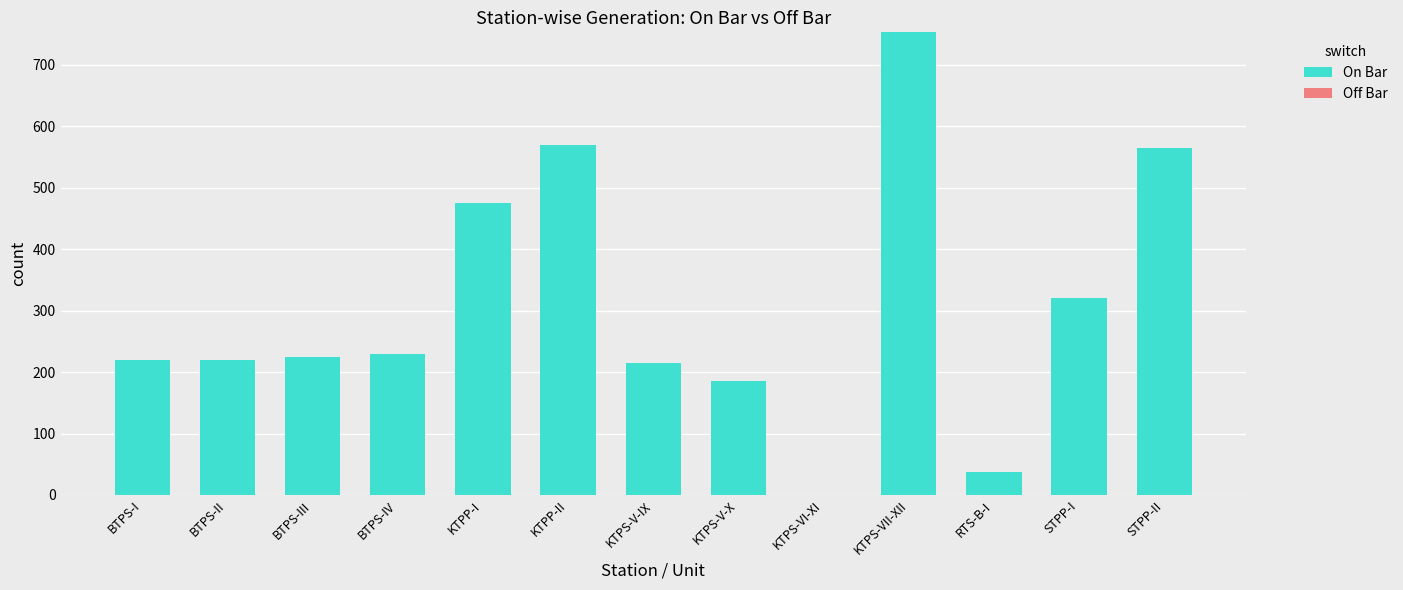

Reading left to right, extract all data points from this chart.

BTPS-I=220.0	BTPS-II=220.0	BTPS-III=225.0	BTPS-IV=230.0	KTPP-I=475.0	KTPP-II=570.0	KTPS-V-IX=215.0	KTPS-V-X=185.0	KTPS-VI-XI=0.0	KTPS-VII-XII=753.0	RTS-B-I=37.0	STPP-I=320.0	STPP-II=565.5